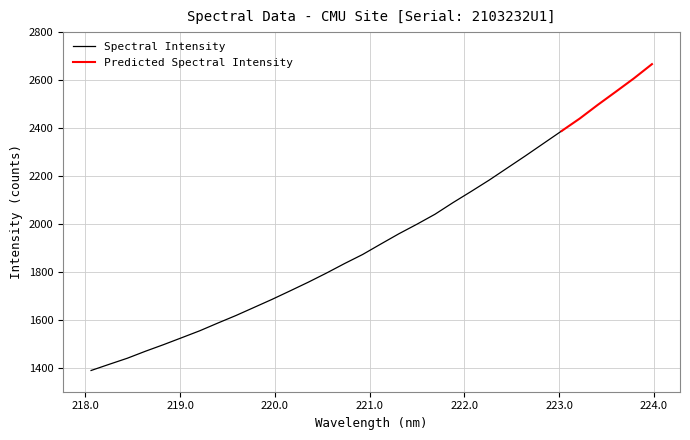

Reading right to left, what are all the values shown in this chart?

31=2666.4	30=2607.0	29=2551.4	28=2496.5	27=2439.3	26=2387.5	25=2335.7	24=2283.9	23=2233.4	22=2183.0	21=2135.5	20=2089.1	19=2040.4	18=1998.6	17=1958.7	16=1915.9	15=1872.5	14=1834.6	13=1794.9	12=1757.0	11=1721.0	10=1685.4	9=1651.6	8=1617.9	7=1586.4	6=1554.2	5=1525.2	4=1496.3	3=1468.8	2=1439.7	1=1414.3	0=1388.6